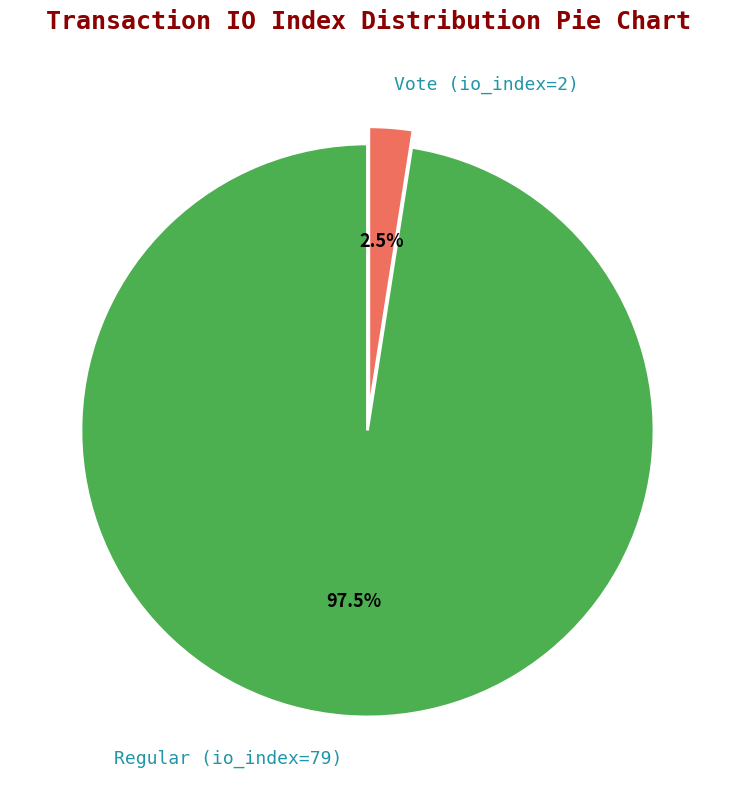

Rank the categories by value from lowest to highest.

Vote (io_index=2), Regular (io_index=79)